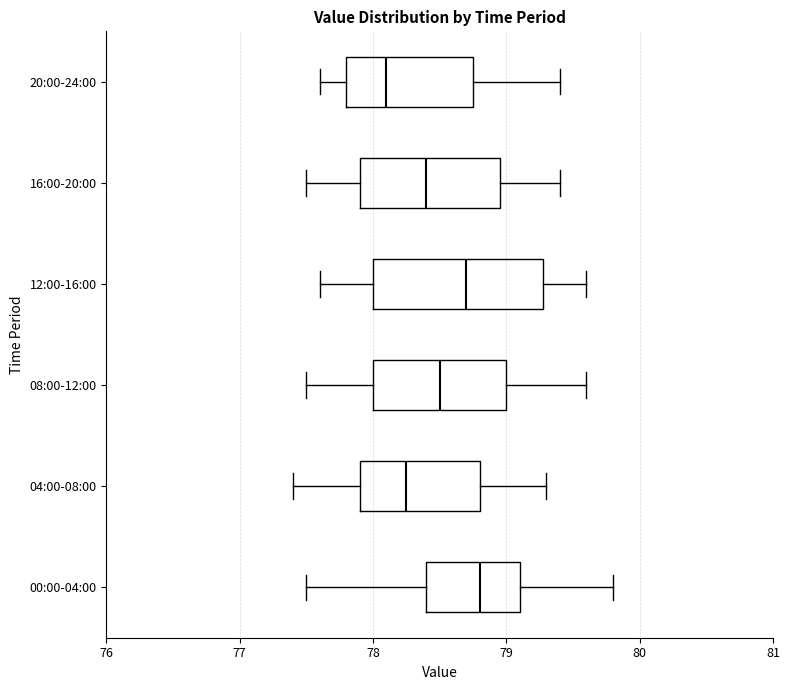

Reading bottom to top, transcribe this box plot: for each box, give where its median line is, the range the box spans, and where its two whiskers end, as read against the x-axis. The values are not printed on the chart, so give them approximately, as read against the axis.

00:00-04:00: median 78.8, box 78.4 to 79.1, whiskers 77.5 to 79.8
04:00-08:00: median 78.3, box 77.9 to 78.8, whiskers 77.4 to 79.3
08:00-12:00: median 78.5, box 78.0 to 79.0, whiskers 77.5 to 79.6
12:00-16:00: median 78.7, box 78.0 to 79.3, whiskers 77.6 to 79.6
16:00-20:00: median 78.4, box 77.9 to 79.0, whiskers 77.5 to 79.4
20:00-24:00: median 78.1, box 77.8 to 78.8, whiskers 77.6 to 79.4